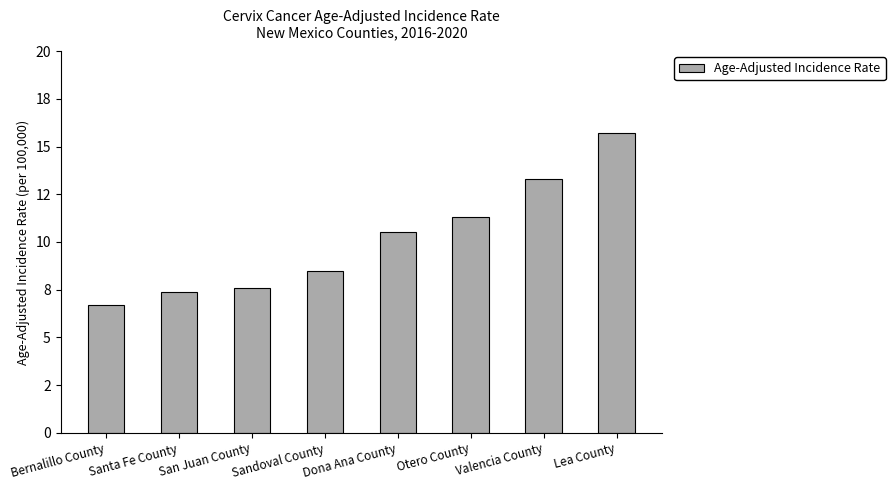

List the labels in order of value, smallest first.

Bernalillo County, Santa Fe County, San Juan County, Sandoval County, Dona Ana County, Otero County, Valencia County, Lea County